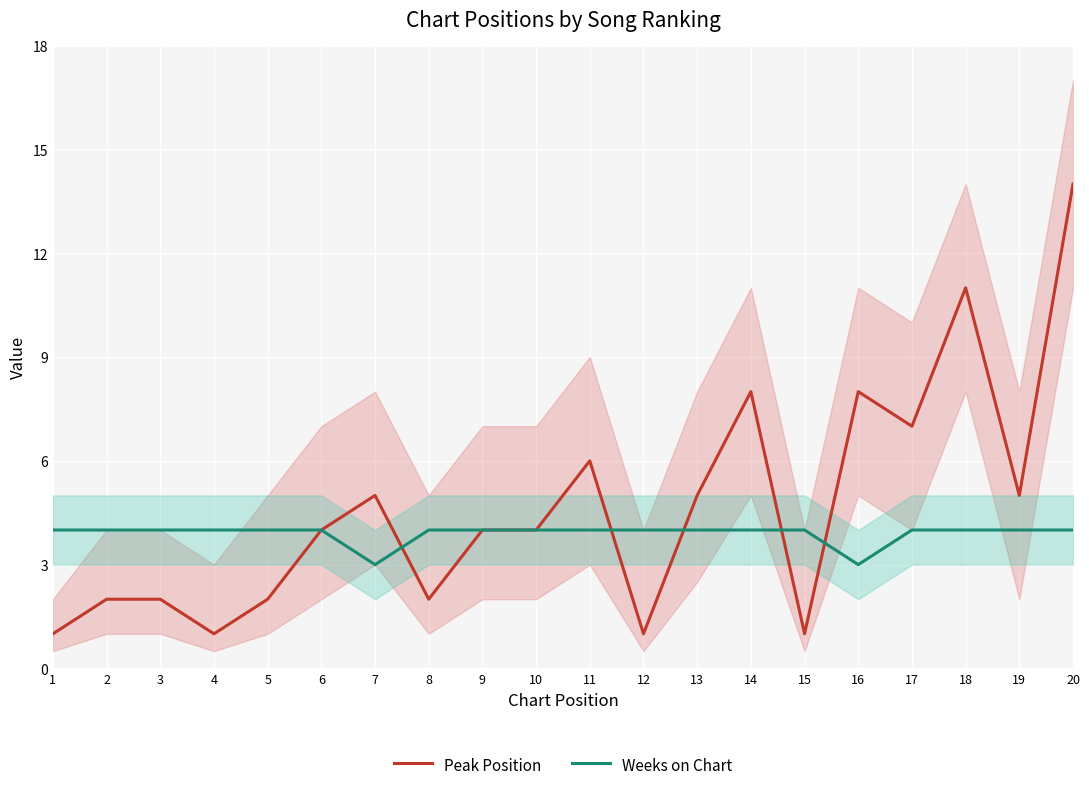

Which category has the highest value in the Weeks on Chart series?

1